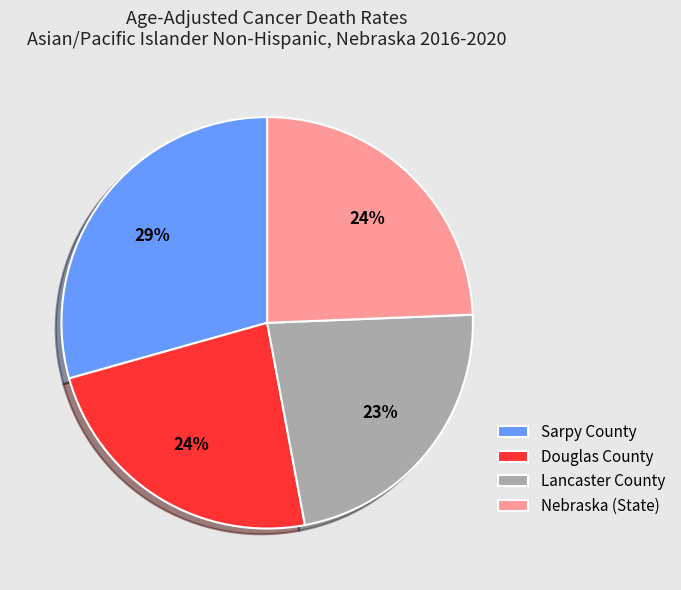

Combined, do Douglas County and Nebraska (State) account for over 50%?

No